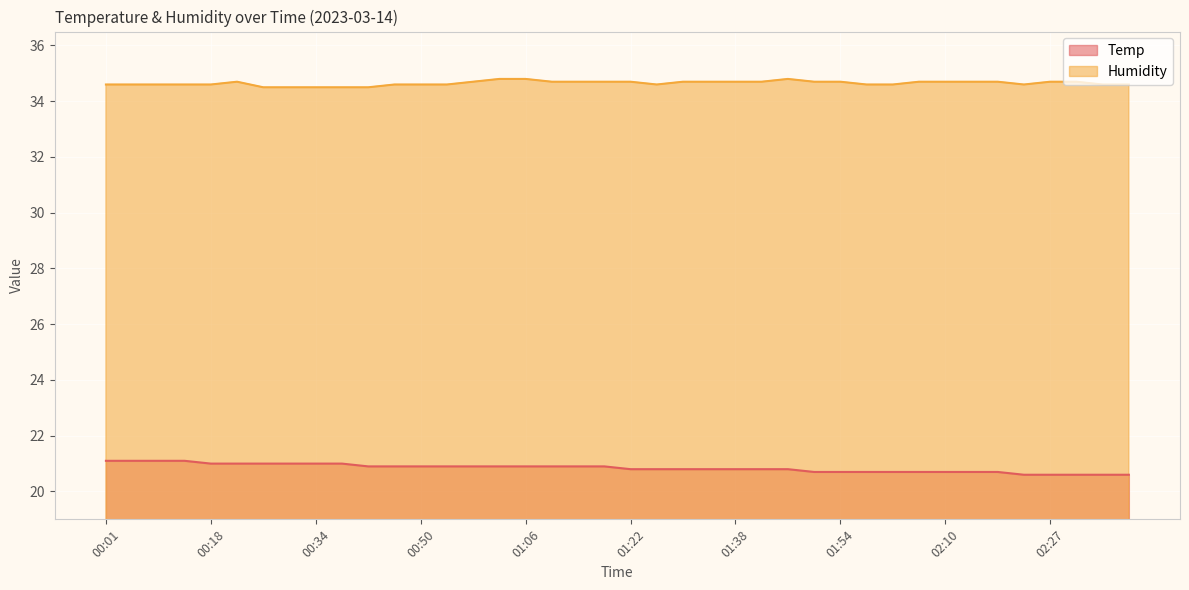

True or false: Humidity and Temp intersect in this chart.

False